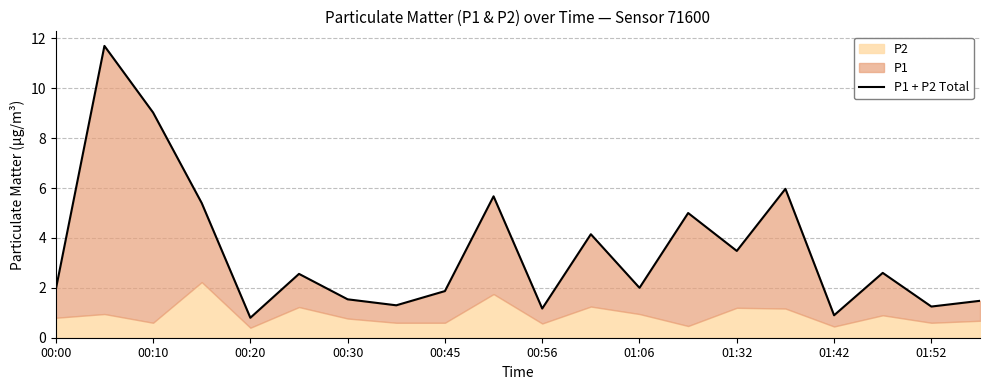

The value at 19 is 0.5. True or false?

False